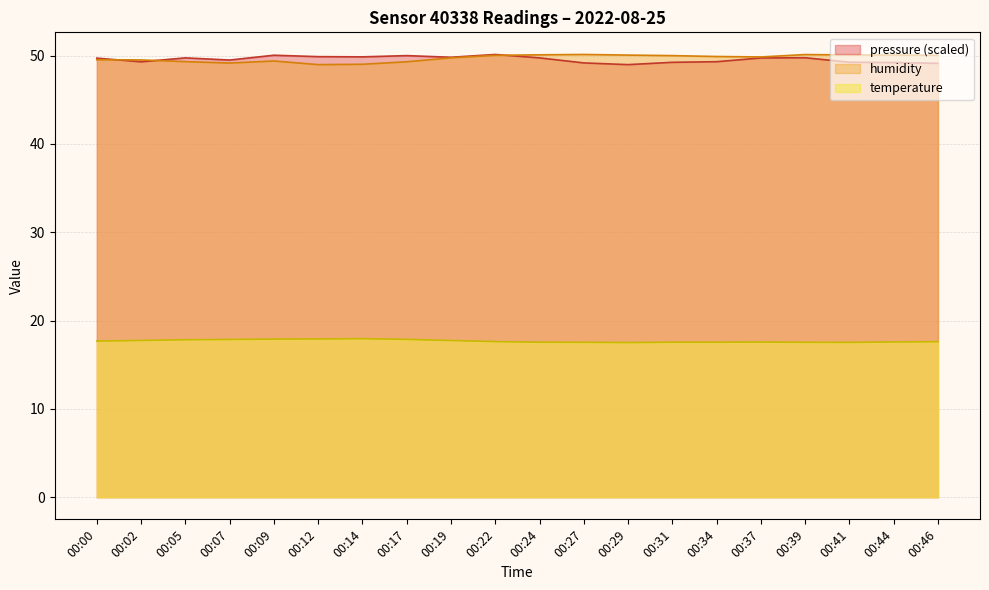

Rank the series at 00:24 from highest to lowest value.

humidity, pressure_norm, temperature